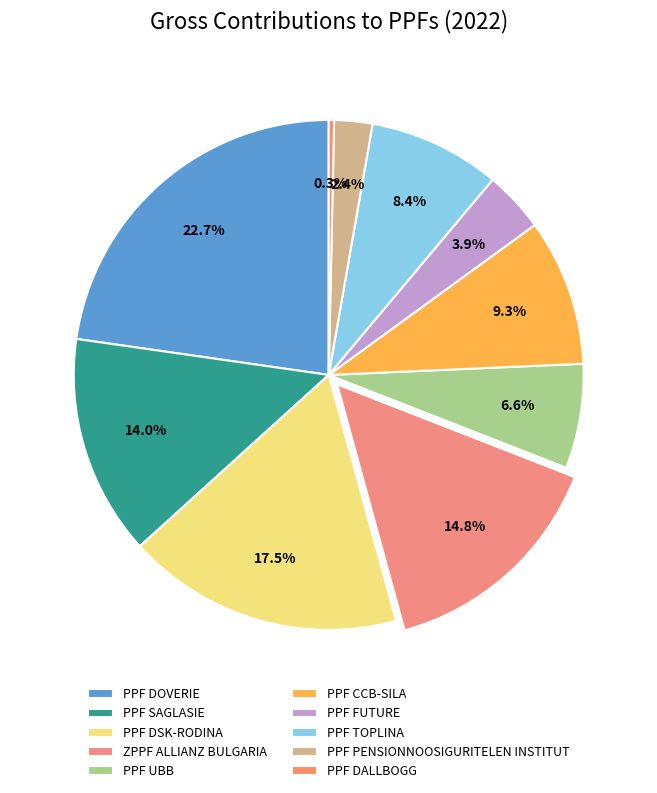

Count the number of slices in the pie.

10